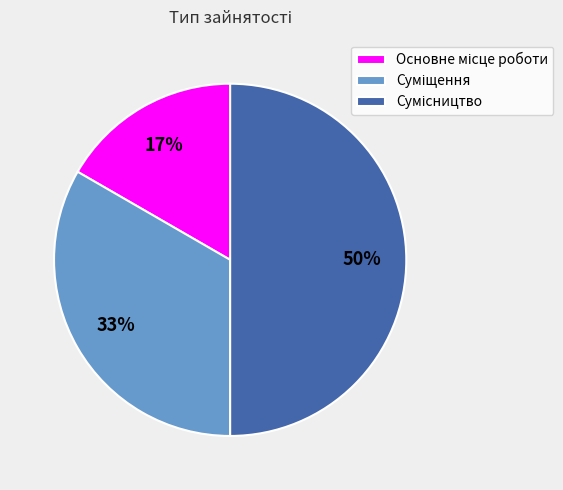

To the nearest percent, what is the average slice percentage?

33%